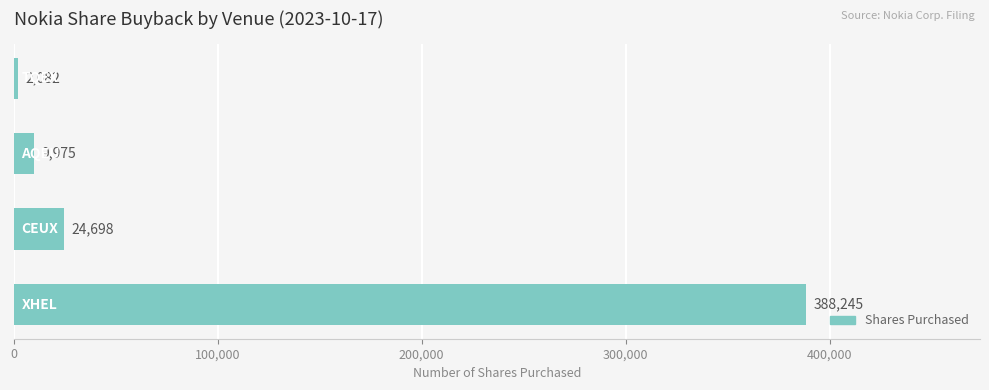

What is the average value?

106250